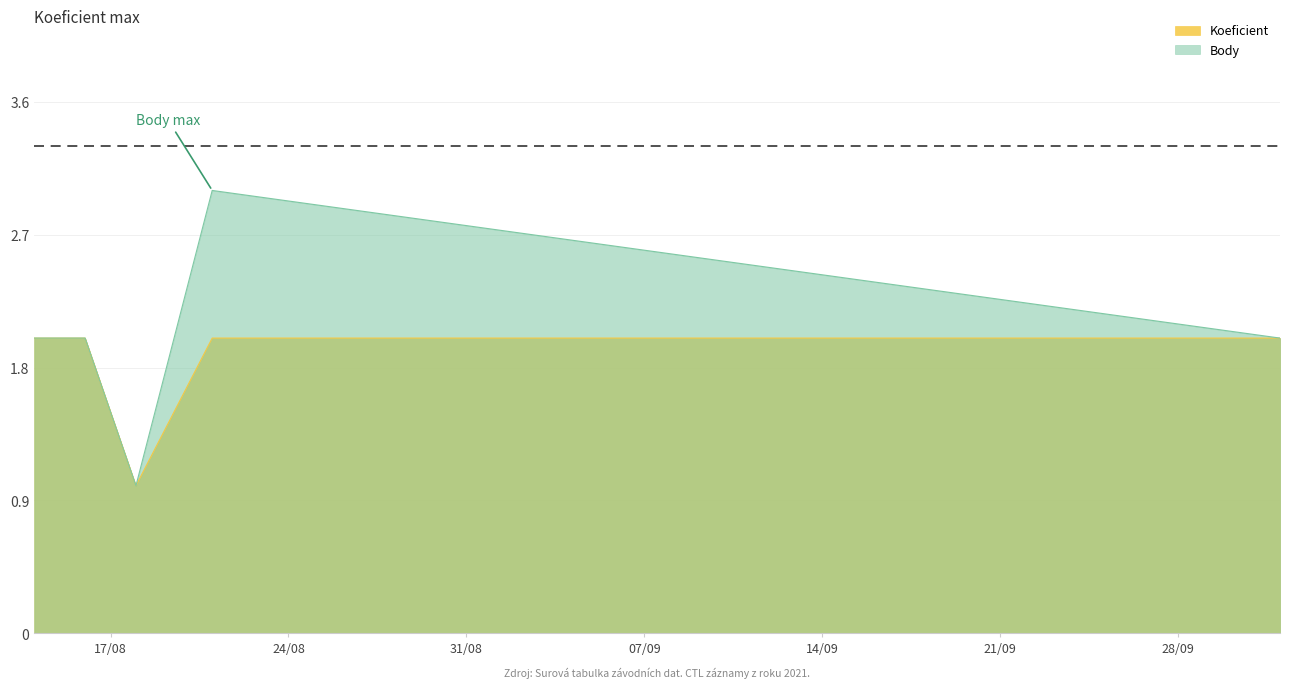

What position from the left is 2021-10-02?

5